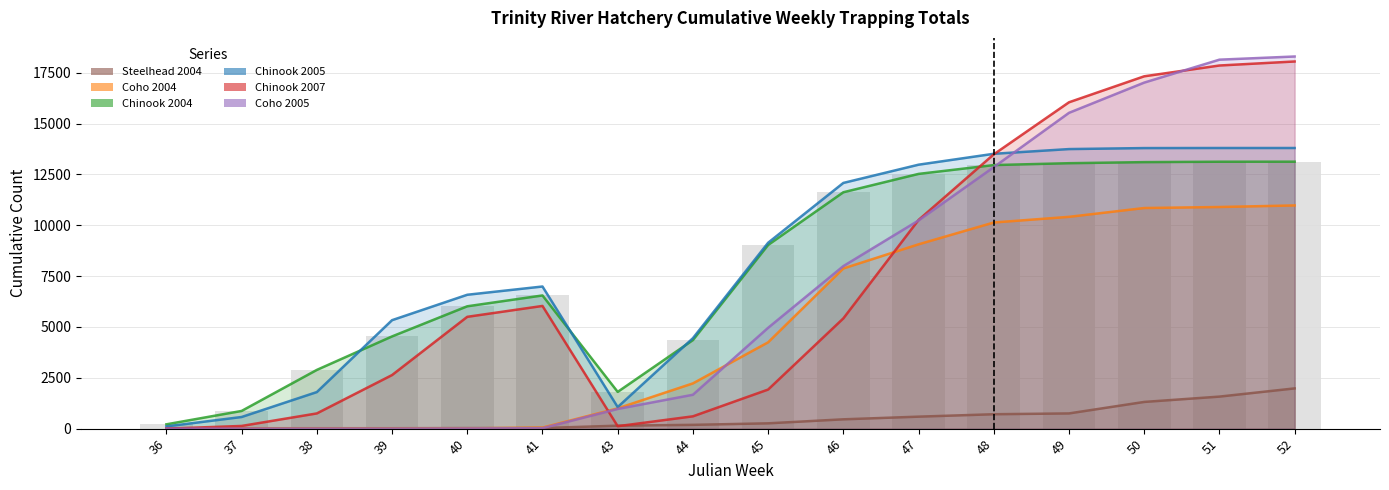

Reading left to right, what are all the values shown in this chart?

Chinook 2004: 36=212	37=870	38=2888	39=4535	40=6017	41=6550	43=1807	44=4355	45=9033	46=11625	47=12528	48=12962	49=13054	50=13107	51=13127	52=13129
Chinook 2005: 36=109	37=572	38=1798	39=5334	40=6584	41=6990	43=1060	44=4449	45=9142	46=12084	47=12981	48=13517	49=13749	50=13798	51=13802	52=13802
Chinook 2007: 36=0	37=132	38=748	39=2635	40=5499	41=6034	43=120	44=605	45=1922	46=5422	47=10263	48=13490	49=16050	50=17328	51=17859	52=18057
Coho 2004: 36=0	37=0	38=0	39=0	40=11	41=51	43=998	44=2225	45=4245	46=7877	47=9065	48=10138	49=10416	50=10850	51=10900	52=10977
Coho 2005: 36=0	37=0	38=0	39=0	40=8	41=22	43=967	44=1666	45=4959	46=7993	47=10238	48=12860	49=15531	50=17018	51=18146	52=18302
Steelhead 2004: 36=14	37=19	38=20	39=20	40=27	41=29	43=145	44=186	45=261	46=458	47=589	48=708	49=748	50=1313	51=1575	52=1979